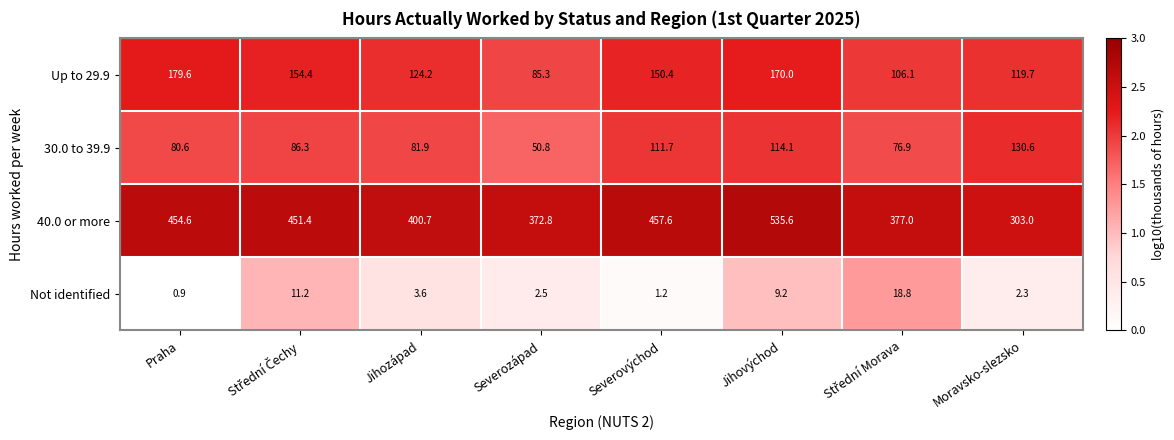

What is the average value of the Not identified series?

6.2